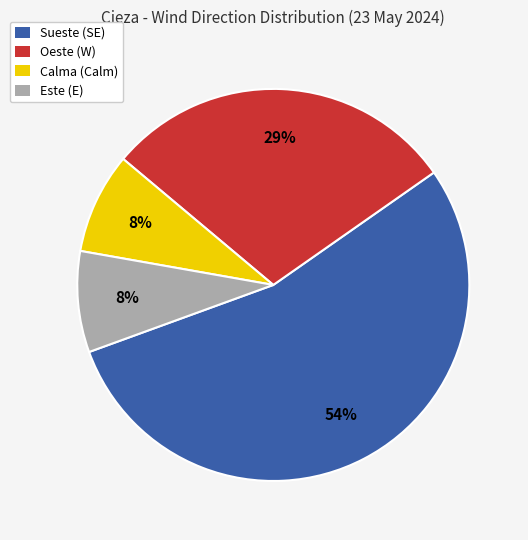

Which slice represents more than half of the pie?

Sueste